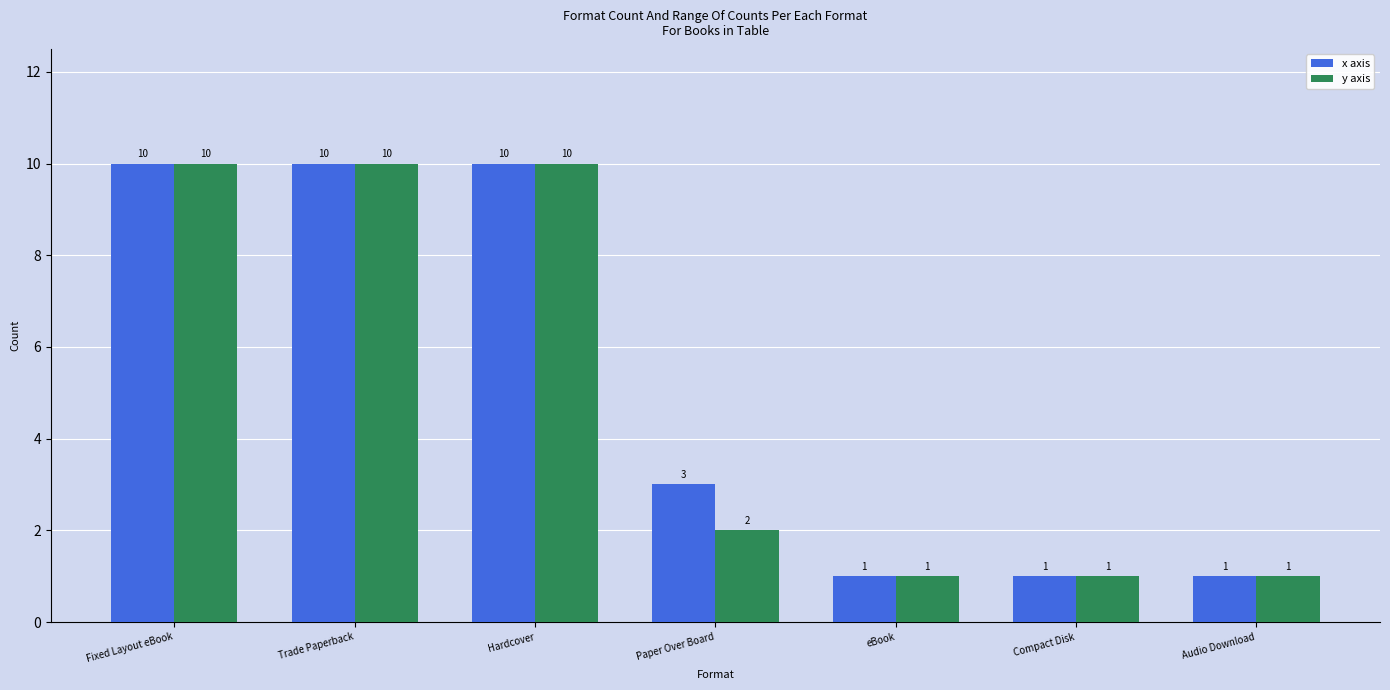

Reading right to left, extract all data points from this chart.

x axis: Audio Download=1	Compact Disk=1	eBook=1	Paper Over Board=3	Hardcover=10	Trade Paperback=10	Fixed Layout eBook=10
y axis: Audio Download=1	Compact Disk=1	eBook=1	Paper Over Board=2	Hardcover=10	Trade Paperback=10	Fixed Layout eBook=10